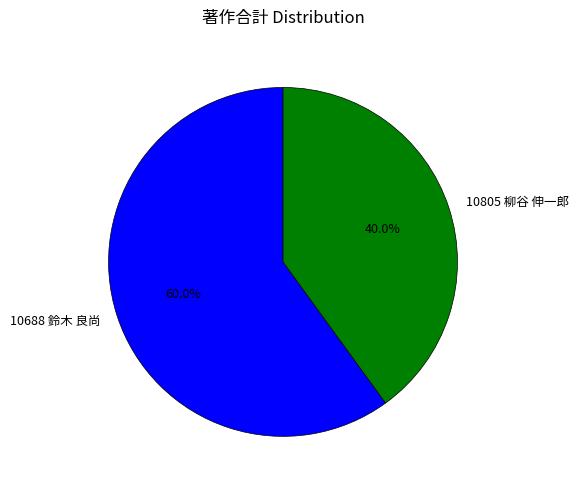

Approximately how many times larger is the value at 10805 柳谷 伸一郎 compared to 10688 鈴木 良尚?

0.7